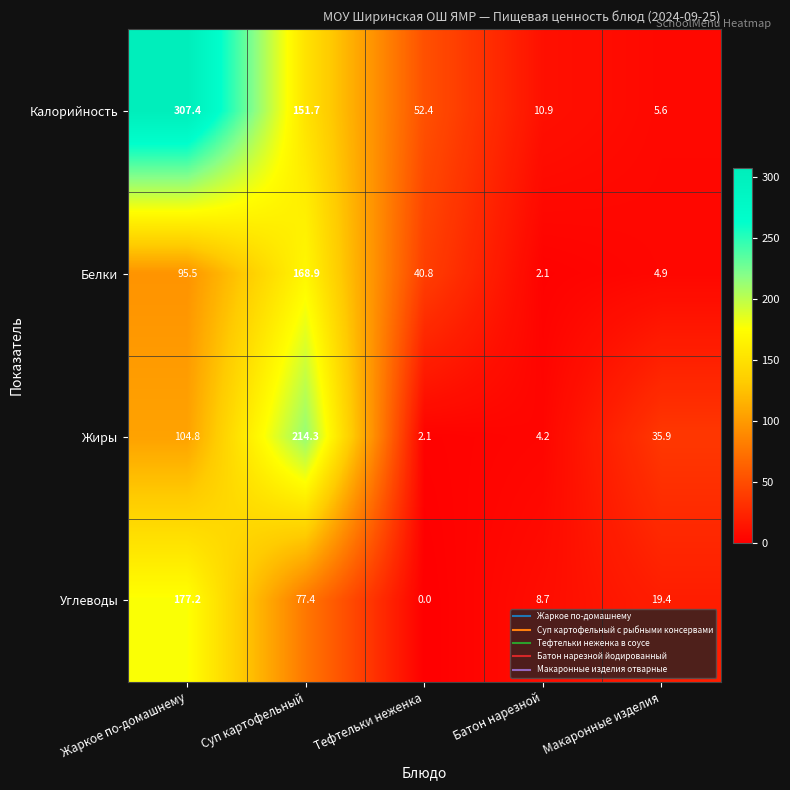

Rank the series at Макаронные изделия from highest to lowest value.

Жиры, Углеводы, Калорийность, Белки